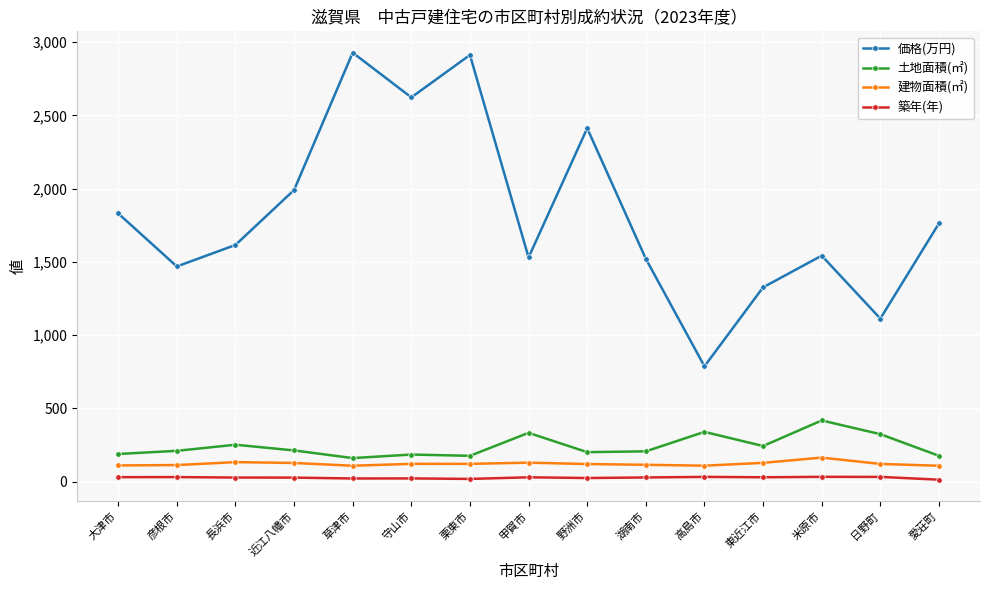

What is the minimum value shown in the chart?

12.6